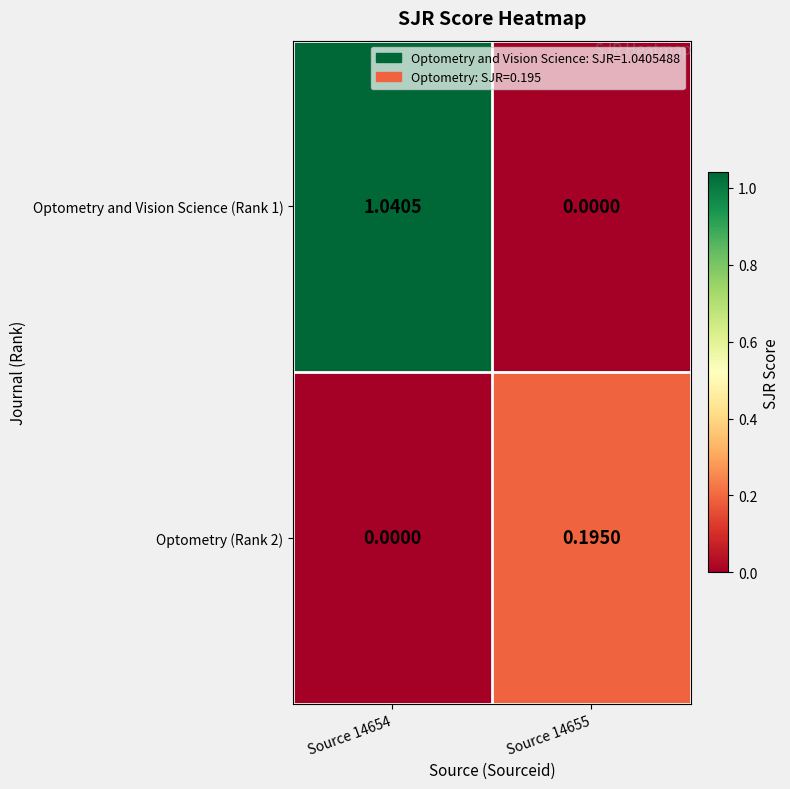

Rank the series by their maximum value, from lowest to highest.

Optometry (Rank 2), Optometry and Vision Science (Rank 1)